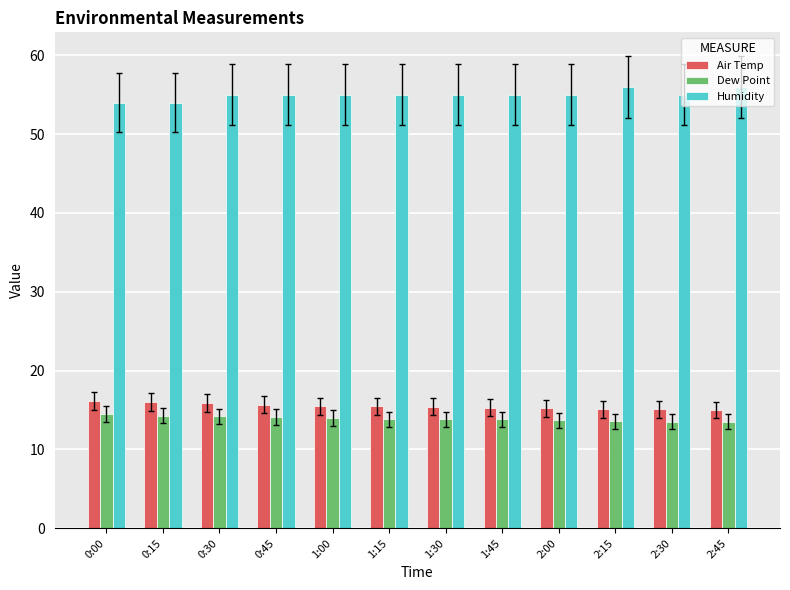

True or false: Humidity has a value of 36.8 at 1:15.

False